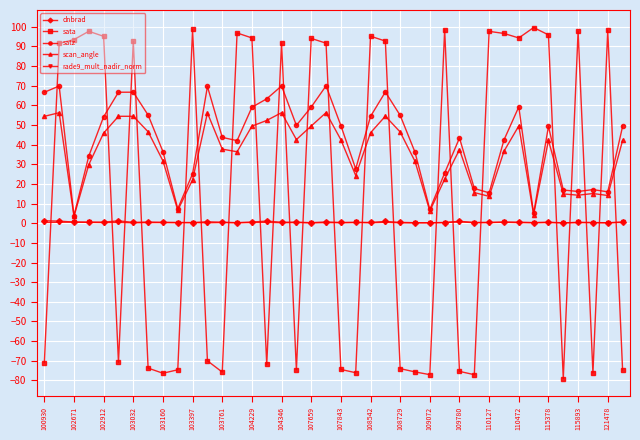

What are all the series names shown in the legend?

dnbrad, sata, satz, scan_angle, rade9_mult_nadir_norm